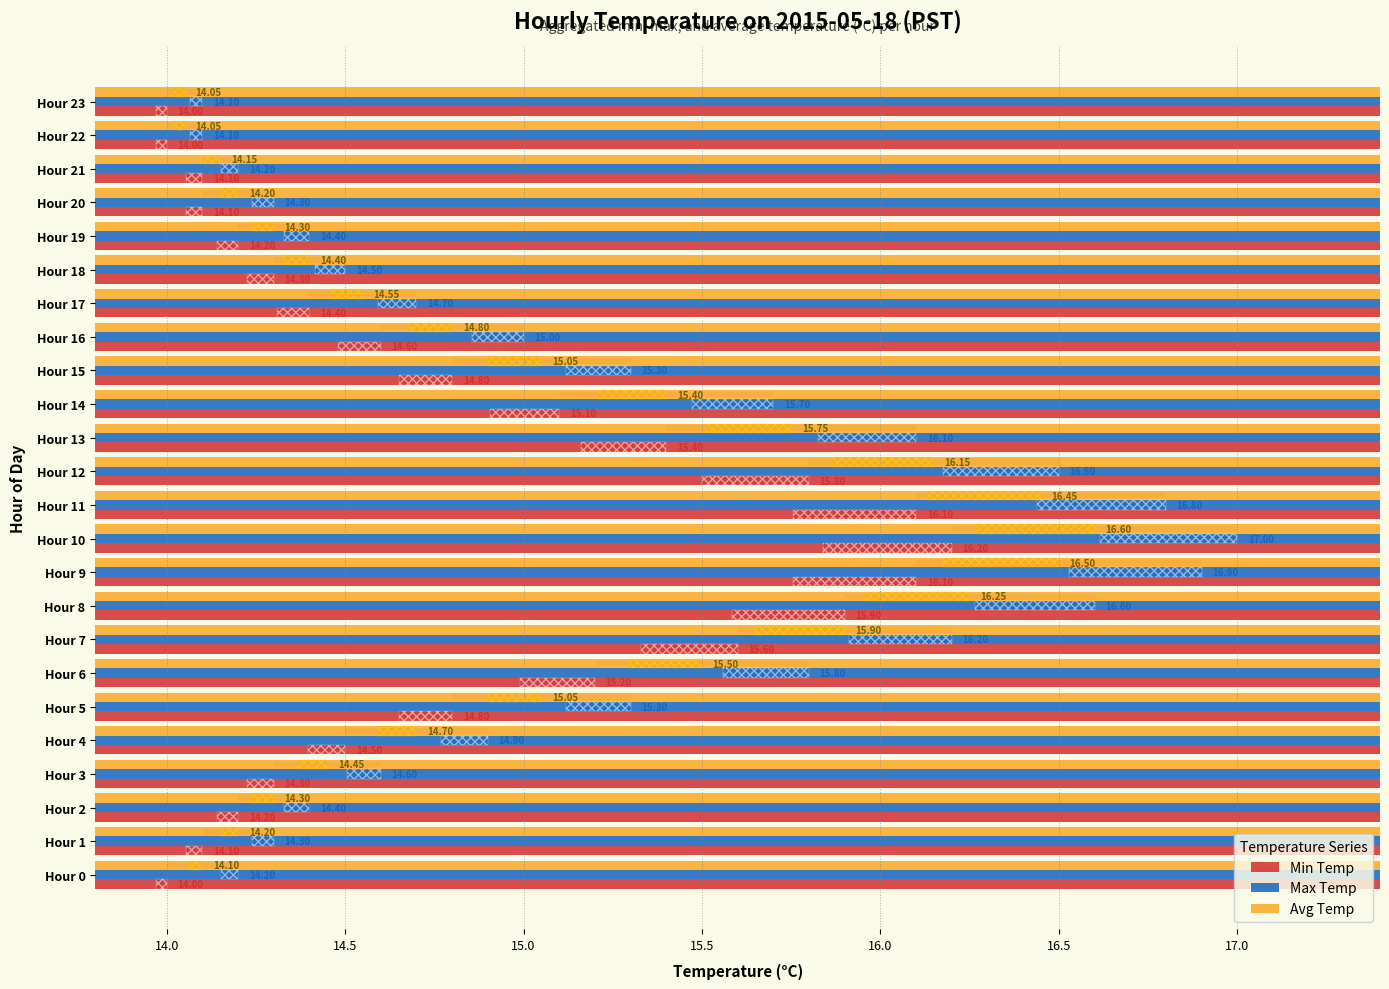

Which category has the highest value in the Min Temp series?

Hour 10